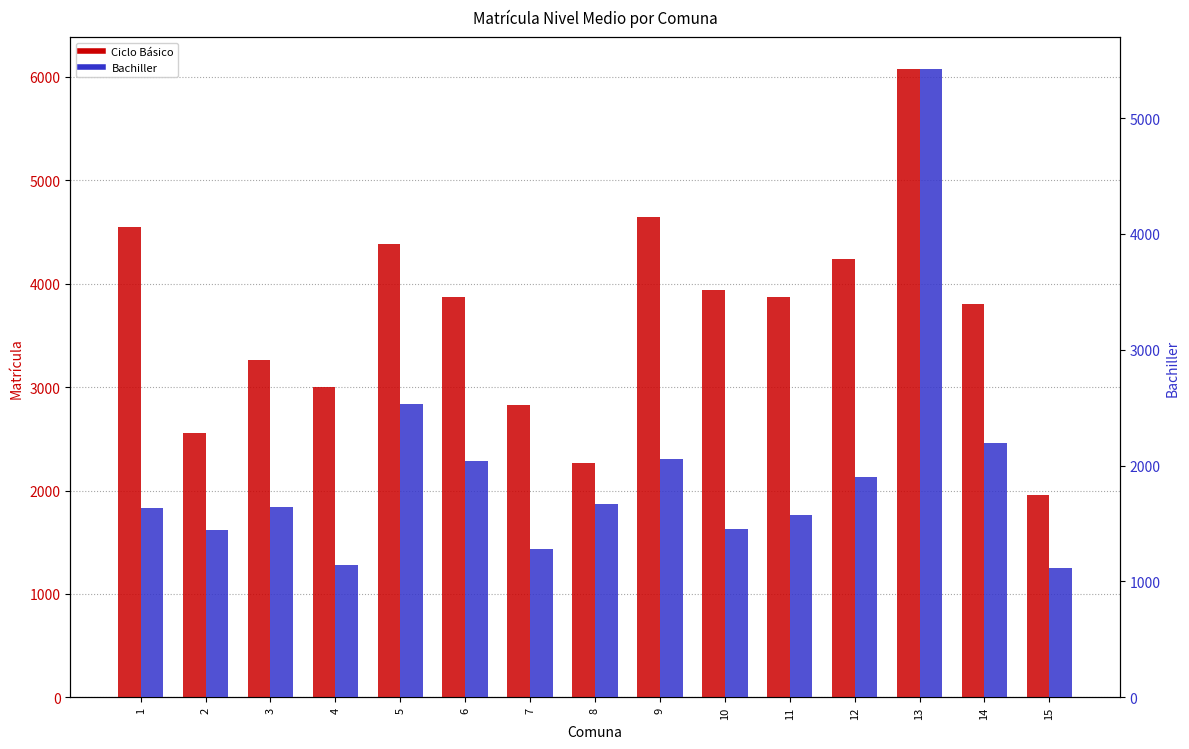

The value of Bachiller at 13 is 5427. True or false?

True